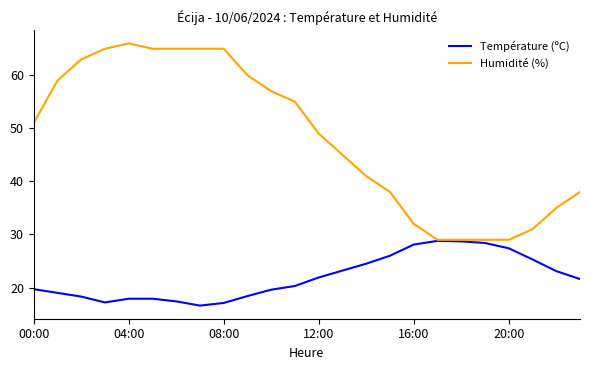

Which series has the largest range (max minus min)?

Humidité (%)